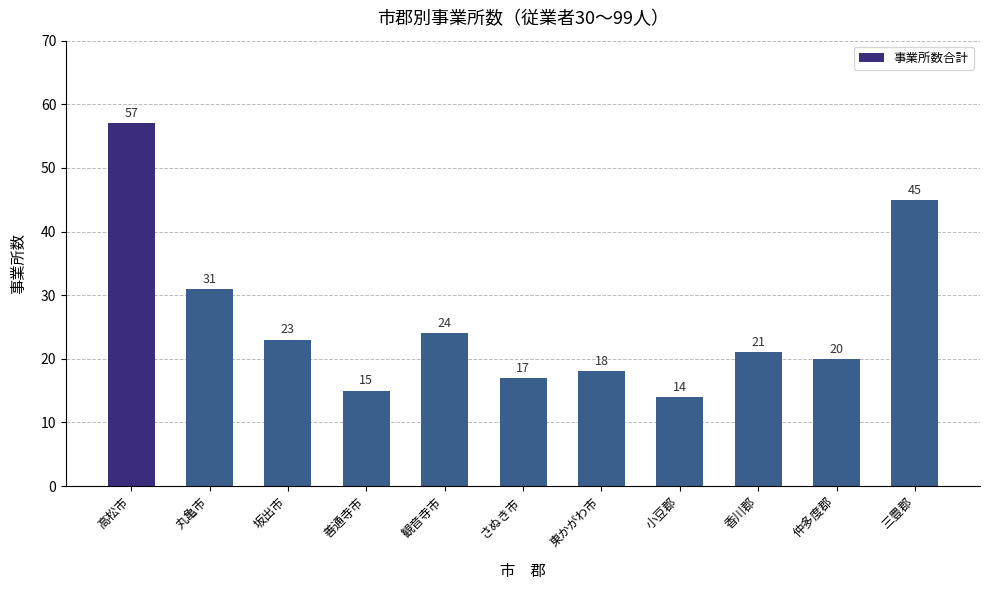

Between 丸亀市 and 坂出市, which is larger?

丸亀市